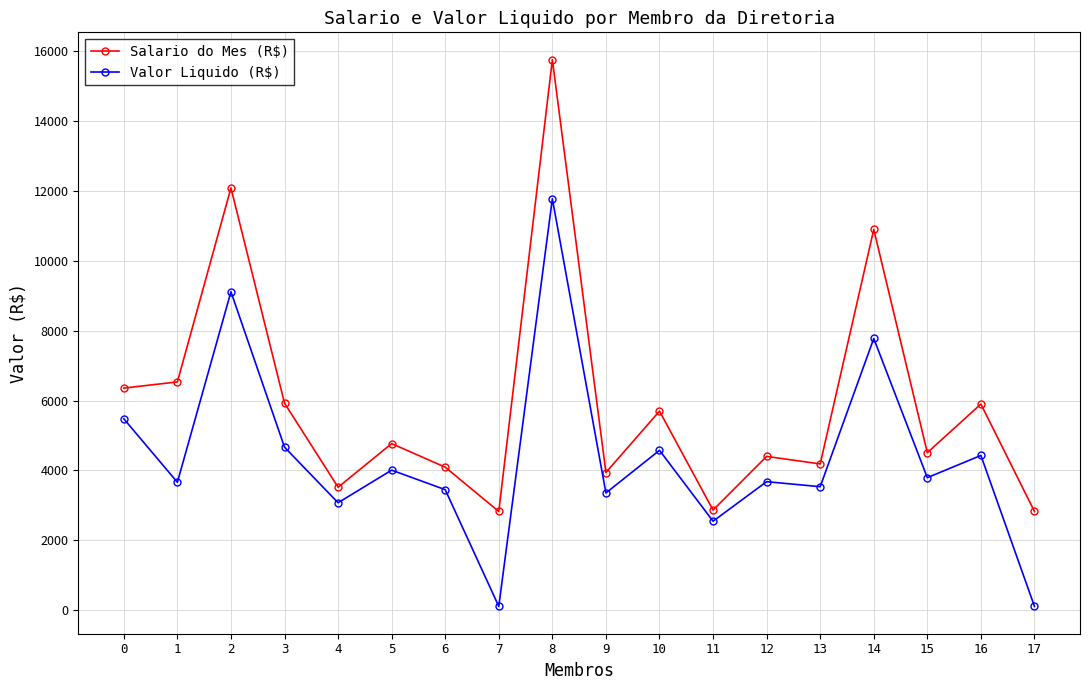

The value of Valor Liquido (R$) at 3 is 4666.4. True or false?

True